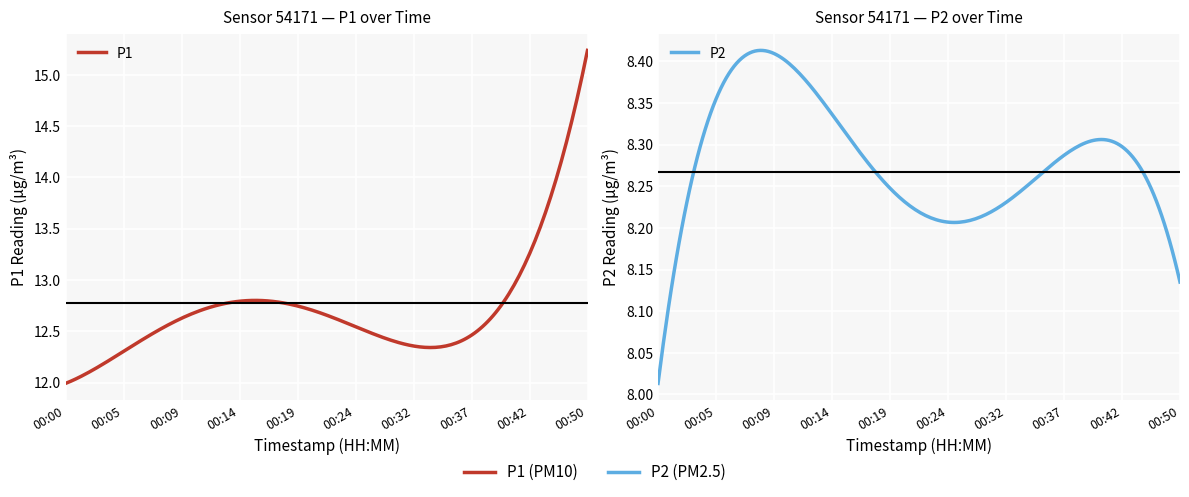

Is the value of P2 at 00:34 greater than the value of P1 at 00:22?

No